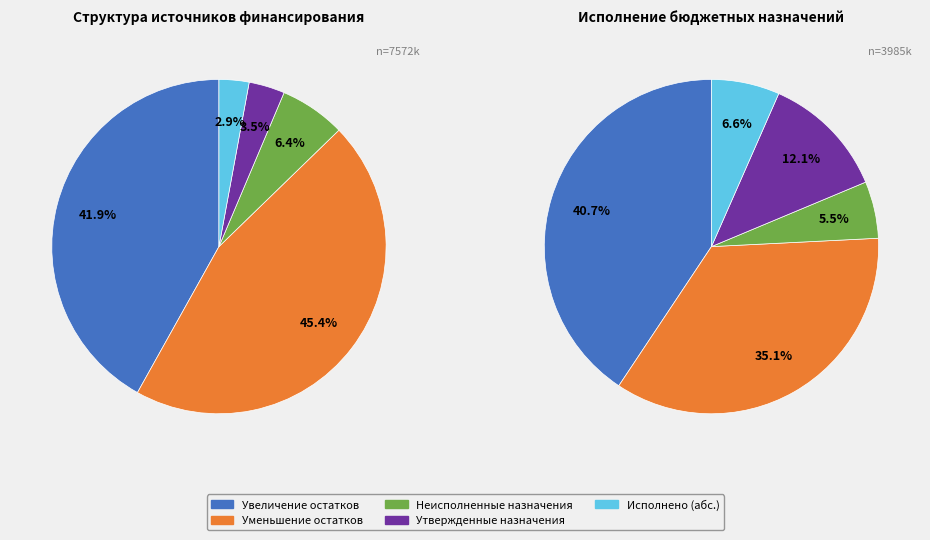

Count the number of slices in the pie.

5